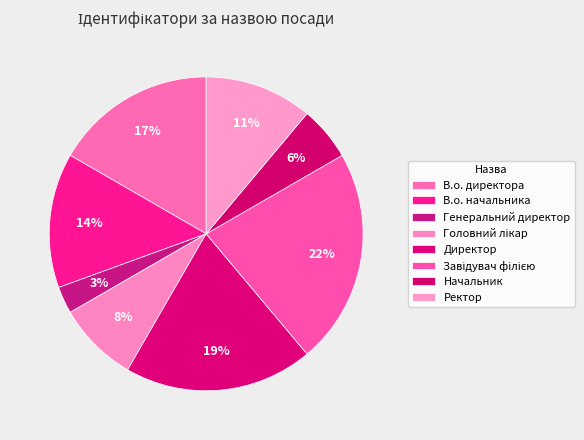

What is the total percentage of Директор and Начальник?

25.0%